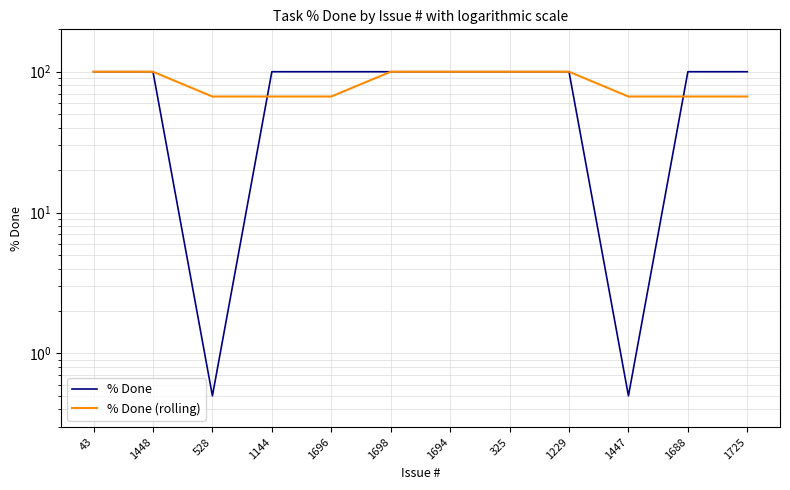

What is the total value across all series at 1447?

67.2